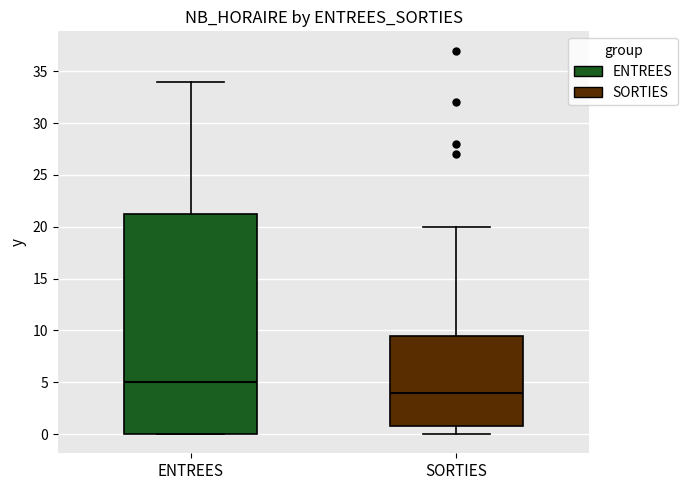

Which box's median line is the highest?

ENTREES